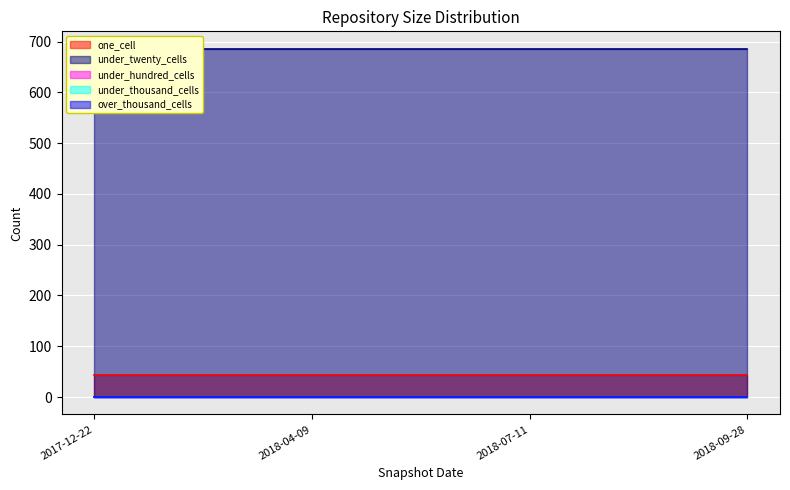

At 2018-04-09, list the series in order from smallest to largest.

under_hundred_cells, under_thousand_cells, over_thousand_cells, one_cell, under_twenty_cells